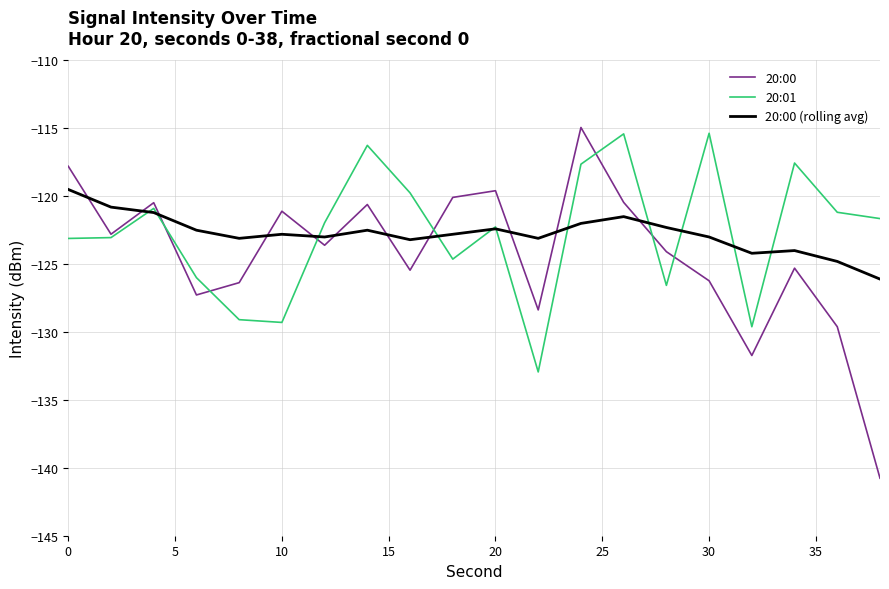

Which series has the widest spread of values?

20:00